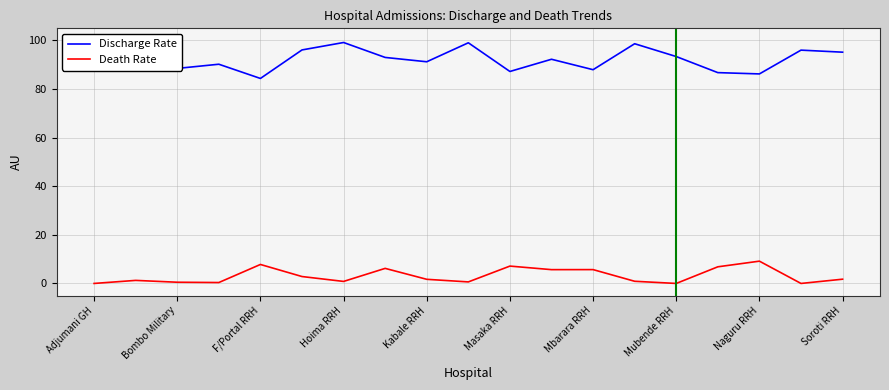

Is it true that Death Rate equals 0.0 at Adjumani GH?

True